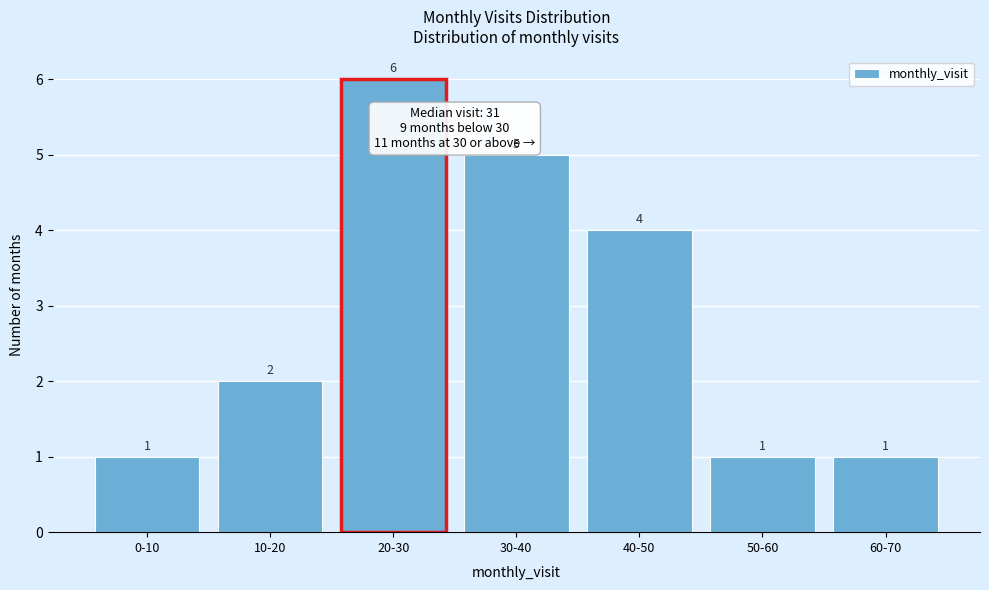

Reading right to left, extract all data points from this chart.

1	1	4	5	6	2	1